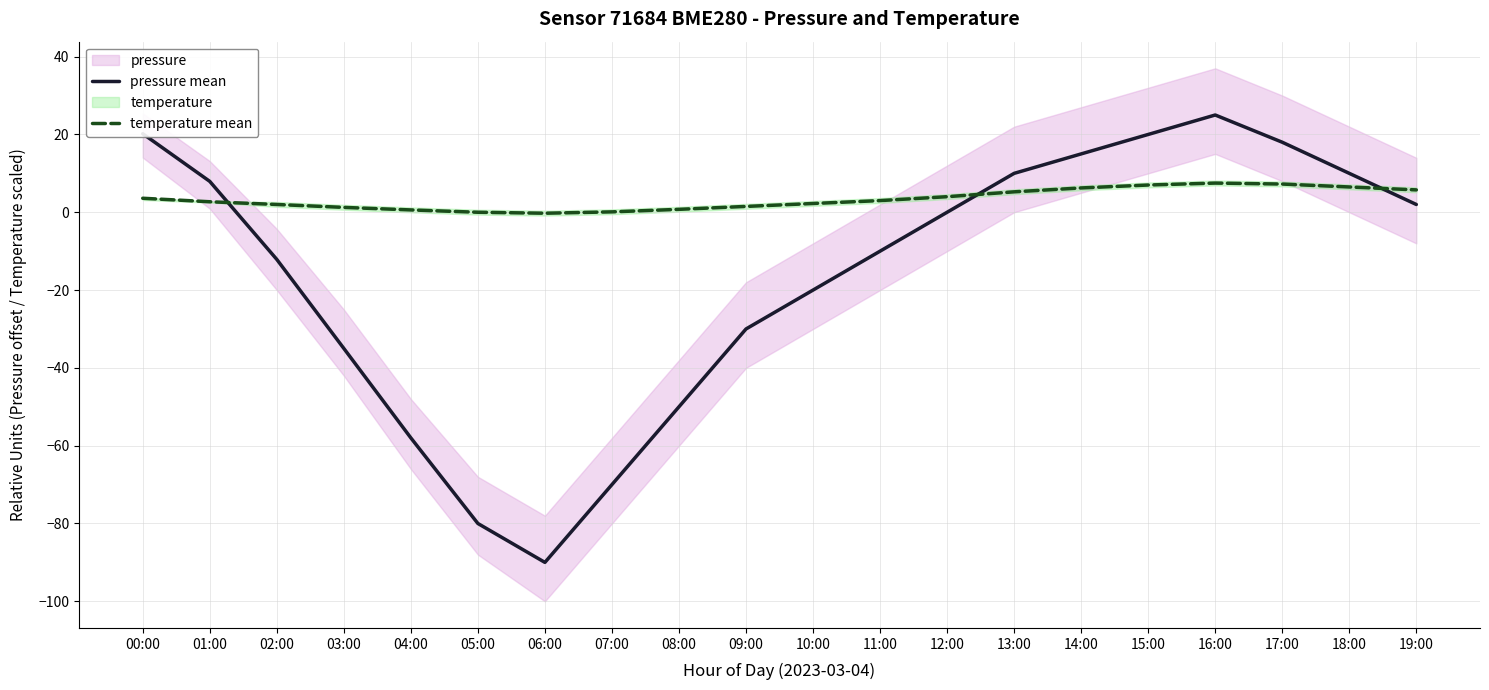

After their last crossing, which series has the higher values: temperature mean or pressure mean?

temperature mean